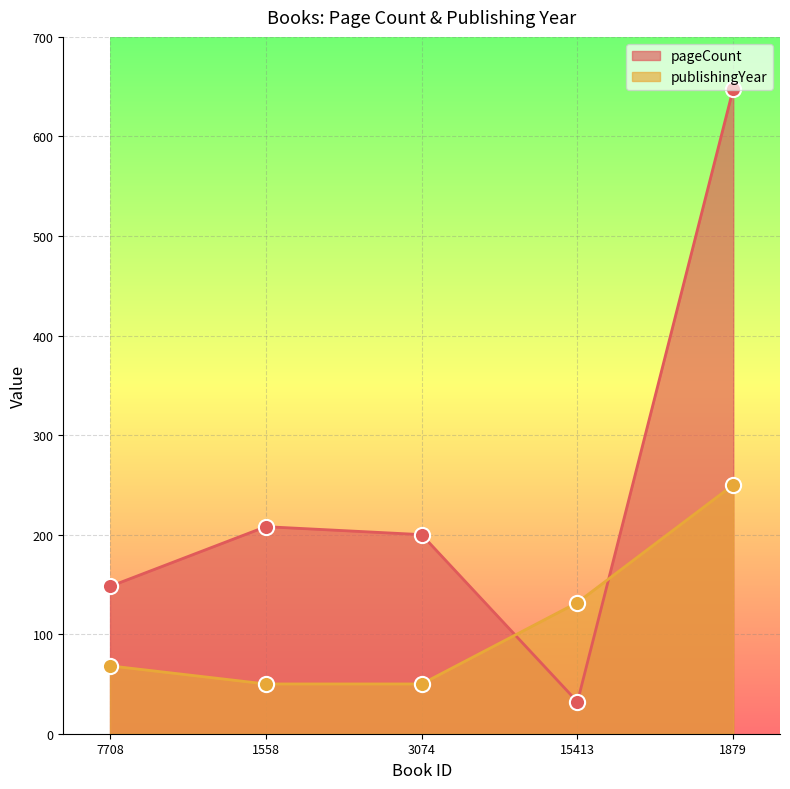

What is the total value across all series at 3074?

250.0